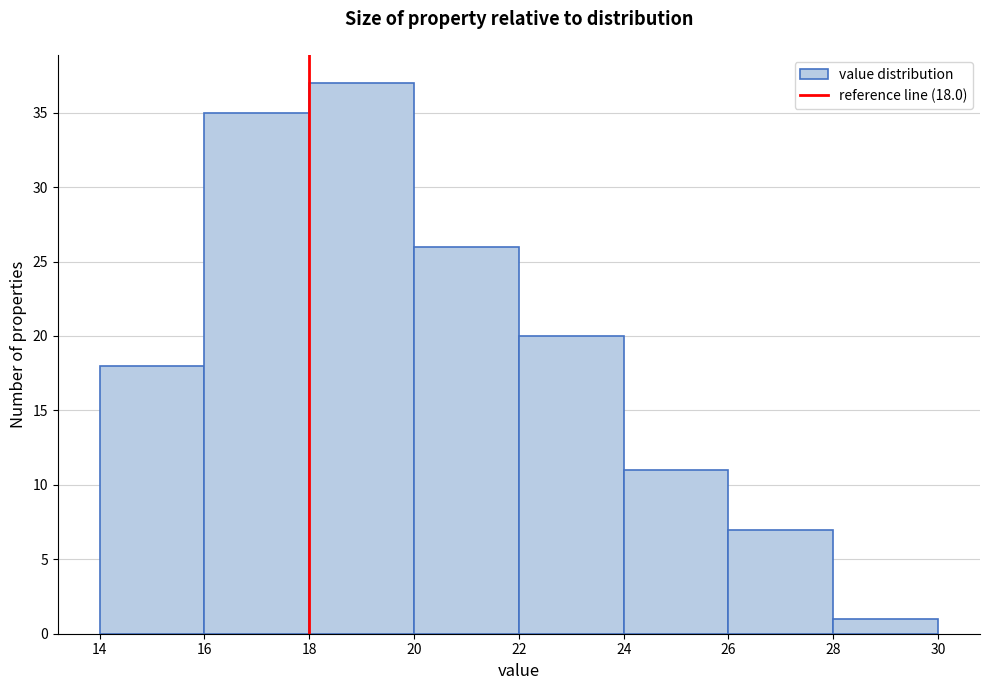

Which range on the x-axis has the tallest bar?

18 to 20